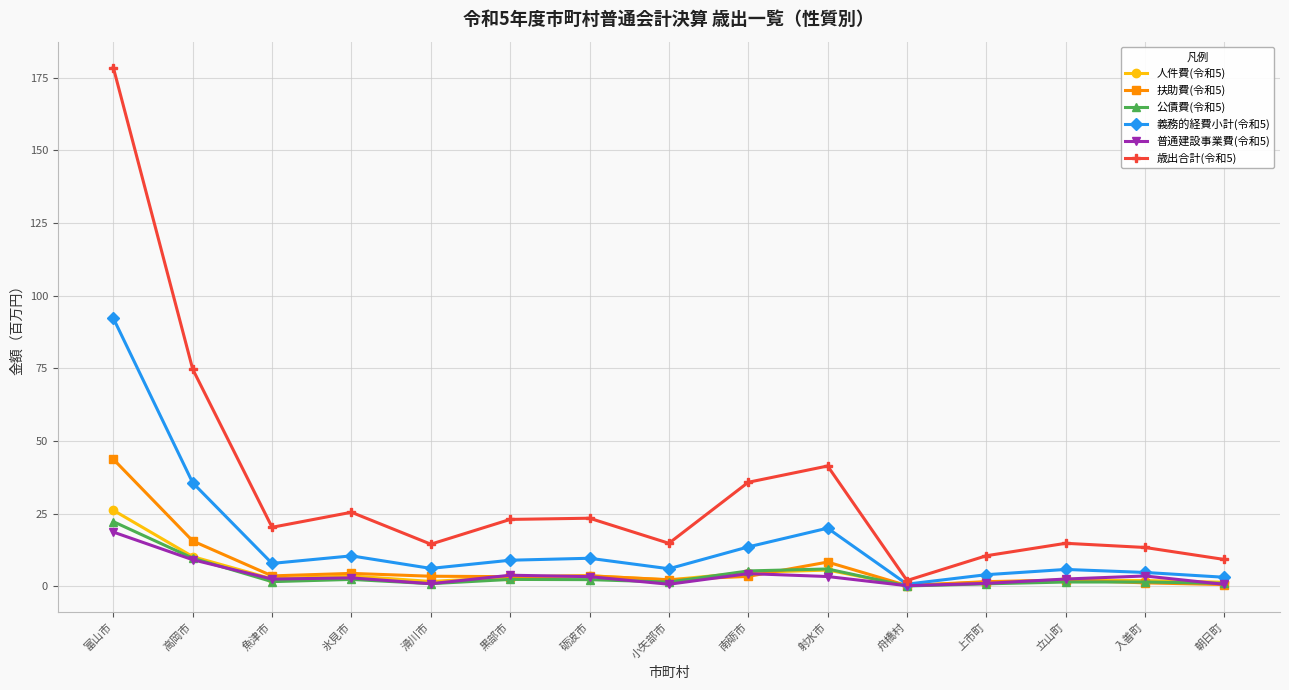

What position from the right is 立山町?

3